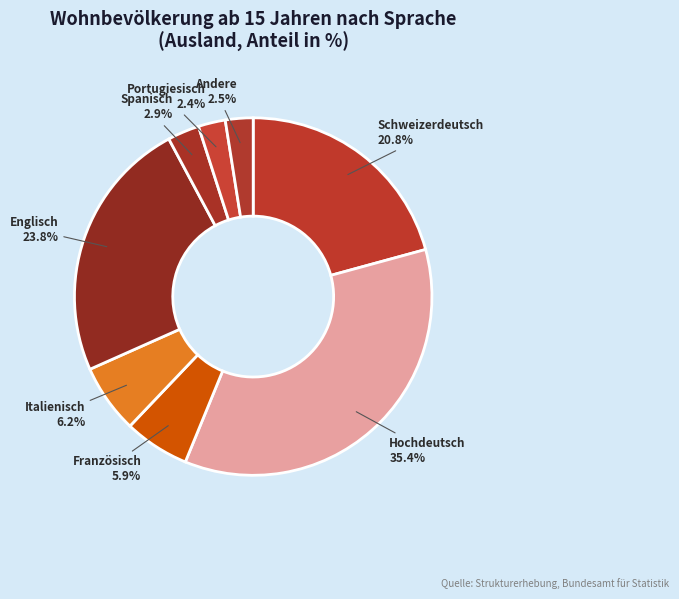

The Portugiesisch slice represents 8% of the pie. True or false?

False